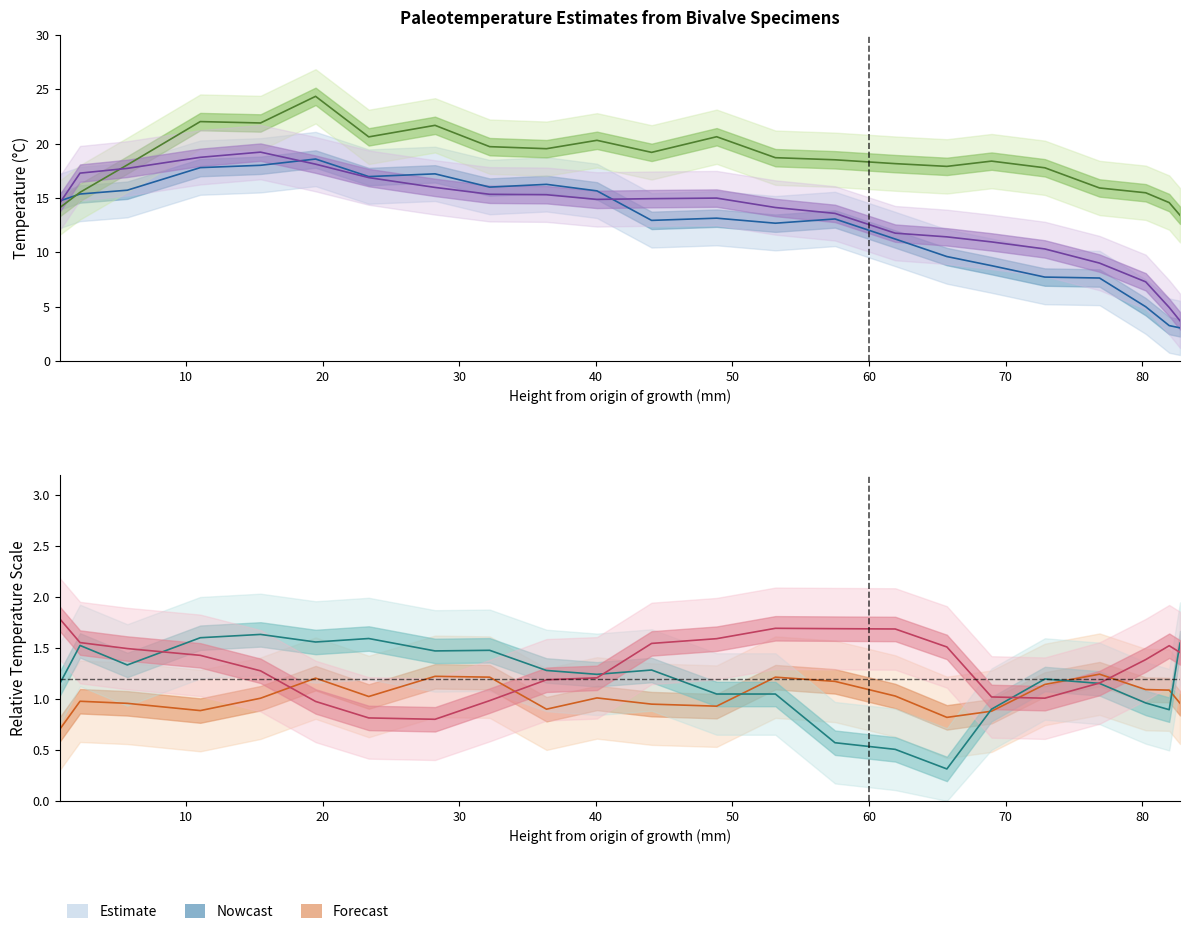

True or false: UF 182241 Temp and VMNH 211609 Temp intersect in this chart.

False